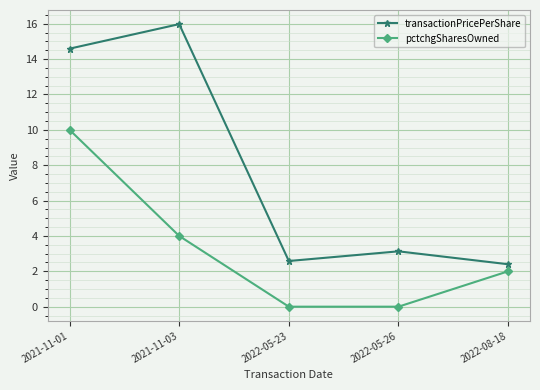

What are all the series names shown in the legend?

transactionPricePerShare, pctchgSharesOwned